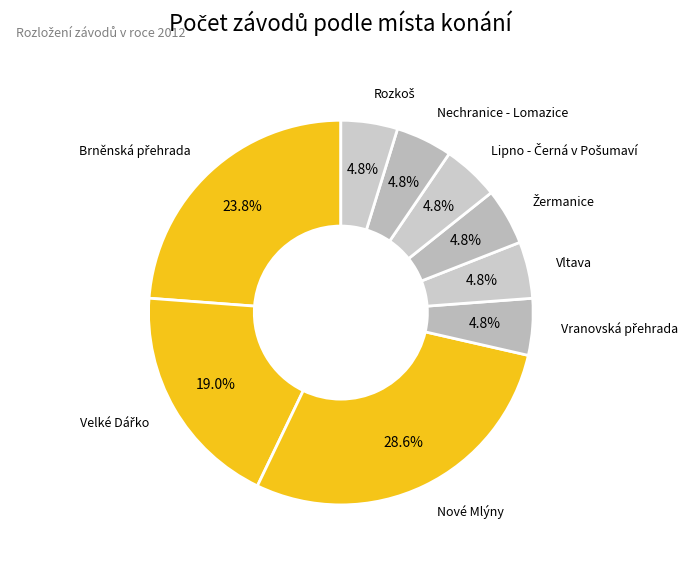

Is there any slice that represents more than half of the pie?

No